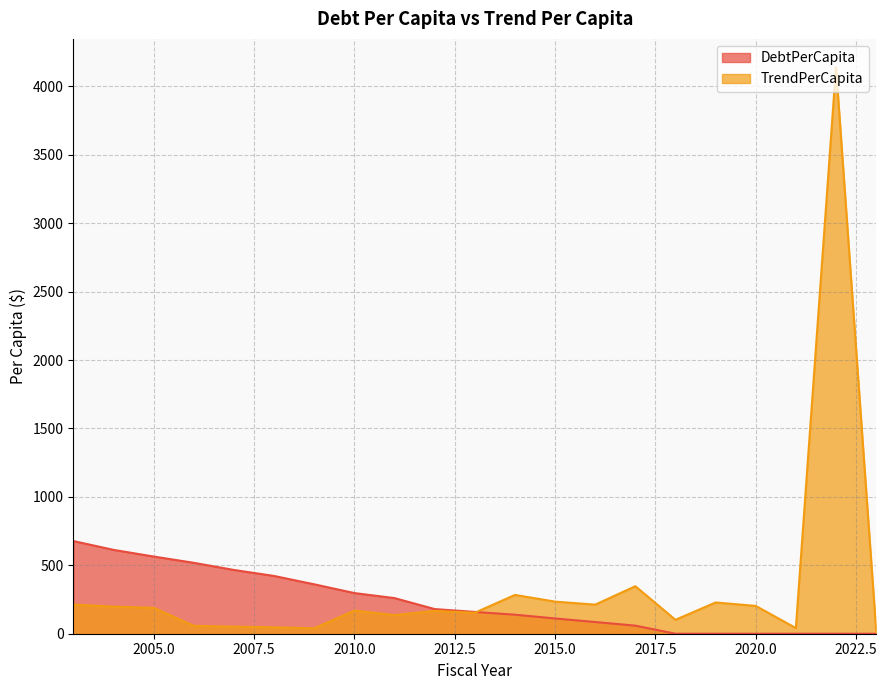

At which label does TrendPerCapita reach its minimum?

2023